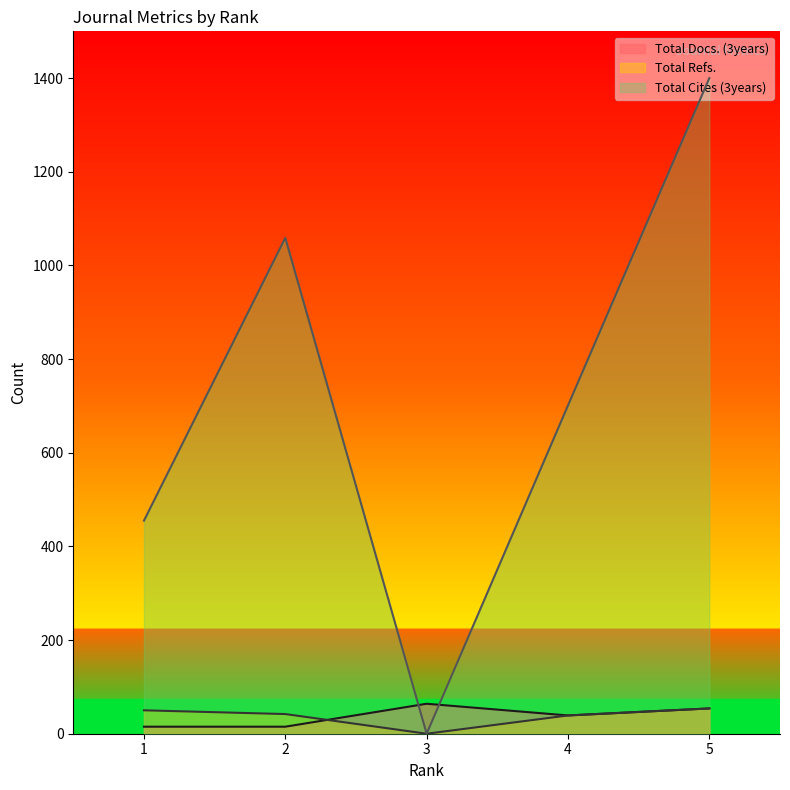

What is the average value of the Total Refs. series?

37